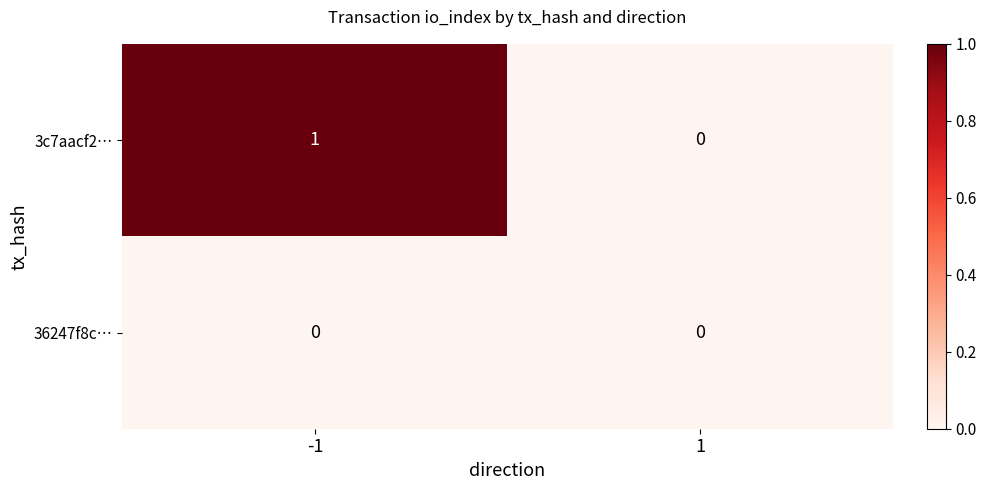

Rank the series by their average value, from highest to lowest.

3c7aacf2…, 36247f8c…